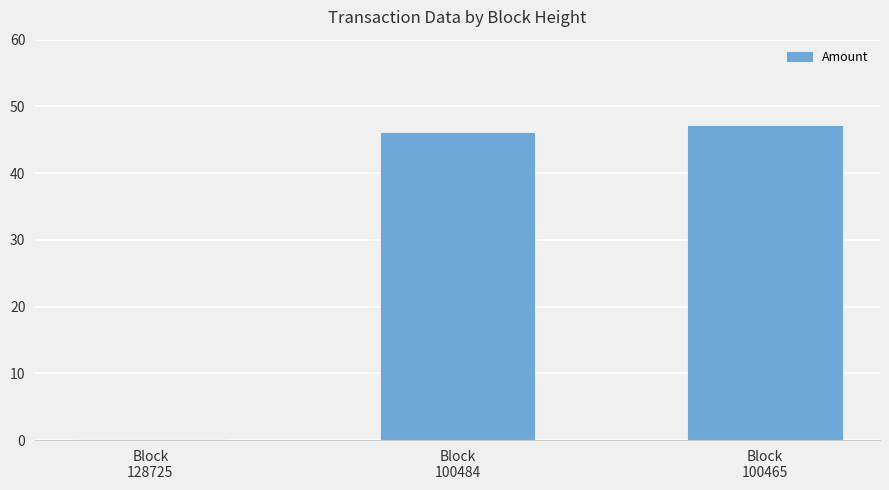

Does the chart contain stacked bars?

No